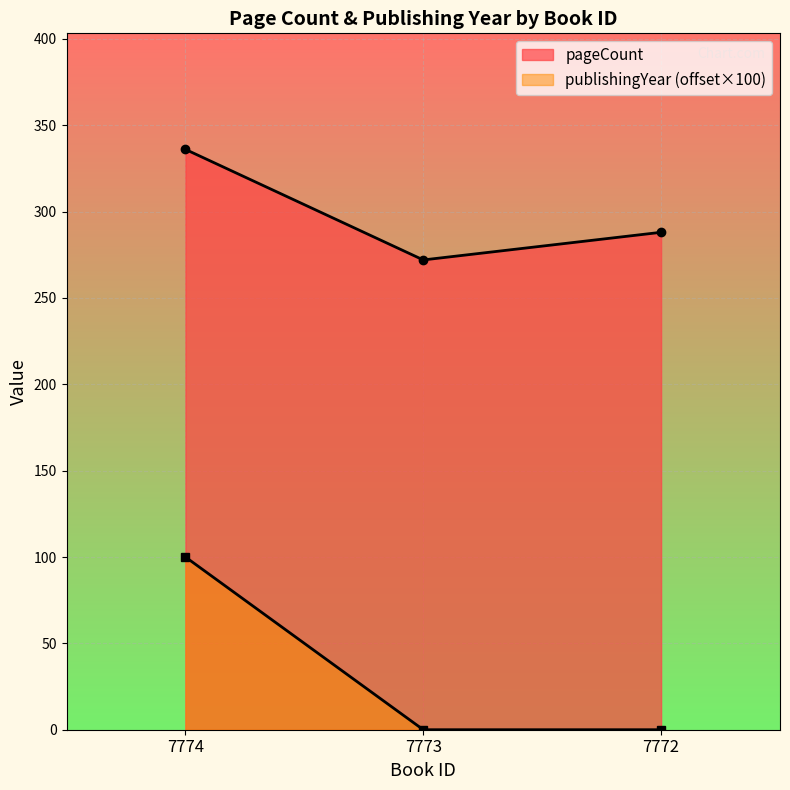

Reading right to left, list all the values displayed in this chart.

pageCount: 7772=288	7773=272	7774=336
publishingYear: 7772=0	7773=0	7774=100